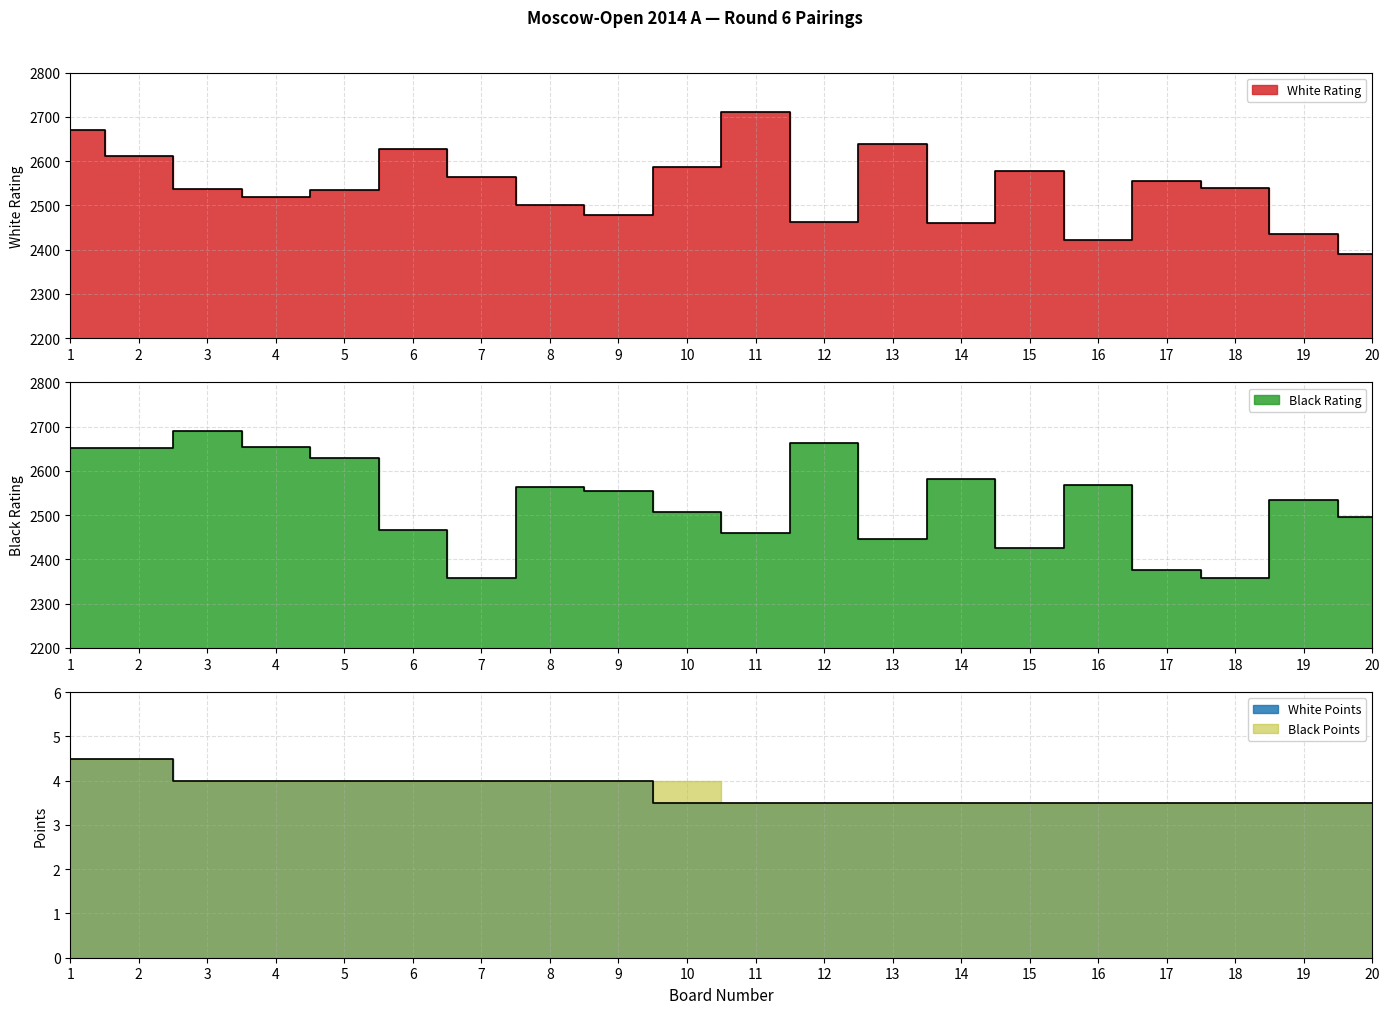

At how many categories does at least one series exceed 1470?

20